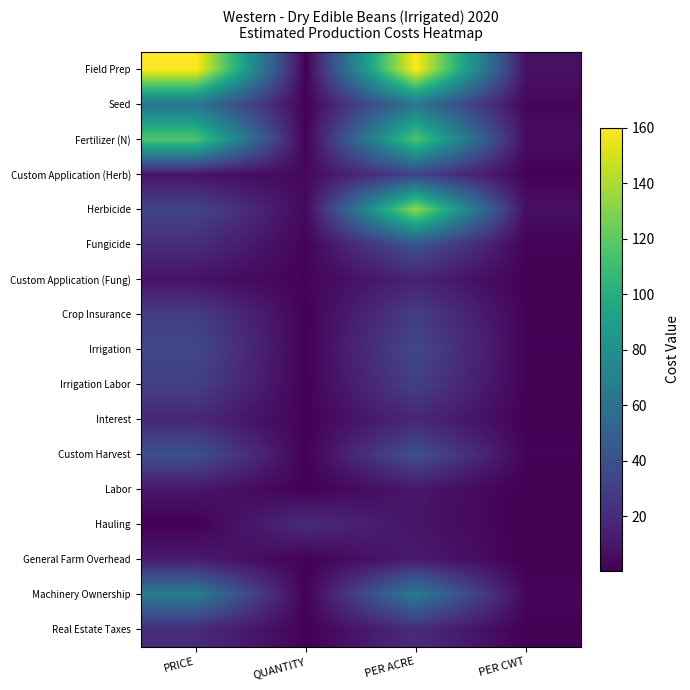

Reading left to right, transcribe all the data shown in this chart.

Field Prep: PRICE=160.0	QUANTITY=1.0	PER ACRE=160.0	PER CWT=7.9
Seed: PRICE=62.6	QUANTITY=1.0	PER ACRE=62.6	PER CWT=3.1
Fertilizer (N): PRICE=116.6	QUANTITY=1.0	PER ACRE=116.6	PER CWT=5.8
Custom Application (Herb): PRICE=8.0	QUANTITY=4.0	PER ACRE=32.0	PER CWT=1.6
Herbicide: PRICE=33.4	QUANTITY=4.0	PER ACRE=133.6	PER CWT=6.6
Fungicide: PRICE=21.0	QUANTITY=2.0	PER ACRE=42.0	PER CWT=2.1
Custom Application (Fung): PRICE=8.0	QUANTITY=2.0	PER ACRE=16.0	PER CWT=0.8
Crop Insurance: PRICE=29.5	QUANTITY=1.0	PER ACRE=29.5	PER CWT=1.5
Irrigation: PRICE=35.0	QUANTITY=1.0	PER ACRE=35.0	PER CWT=1.7
Irrigation Labor: PRICE=30.3	QUANTITY=1.0	PER ACRE=30.3	PER CWT=1.5
Interest: PRICE=18.3	QUANTITY=1.0	PER ACRE=18.3	PER CWT=0.9
Custom Harvest: PRICE=40.0	QUANTITY=1.0	PER ACRE=40.0	PER CWT=2.0
Labor: PRICE=10.0	QUANTITY=1.0	PER ACRE=10.0	PER CWT=0.5
Hauling: PRICE=0.5	QUANTITY=20.2	PER ACRE=9.3	PER CWT=0.5
General Farm Overhead: PRICE=12.4	QUANTITY=1.0	PER ACRE=12.4	PER CWT=0.6
Machinery Ownership: PRICE=66.9	QUANTITY=1.0	PER ACRE=66.9	PER CWT=3.3
Real Estate Taxes: PRICE=19.7	QUANTITY=1.0	PER ACRE=19.7	PER CWT=1.0